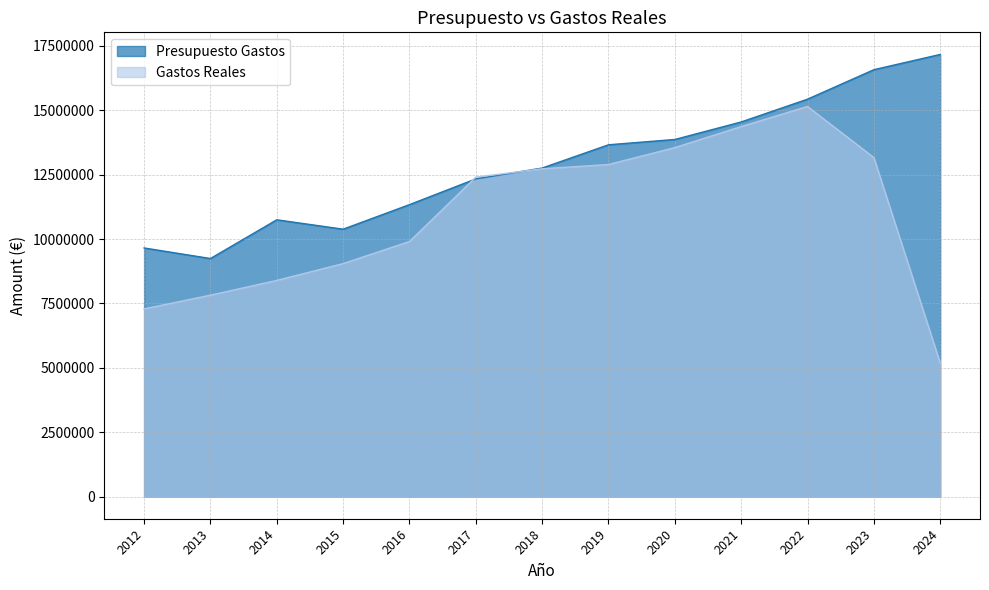

In Gastos Reales, how many points are higher than both neighbors (excluding endpoints)?

1